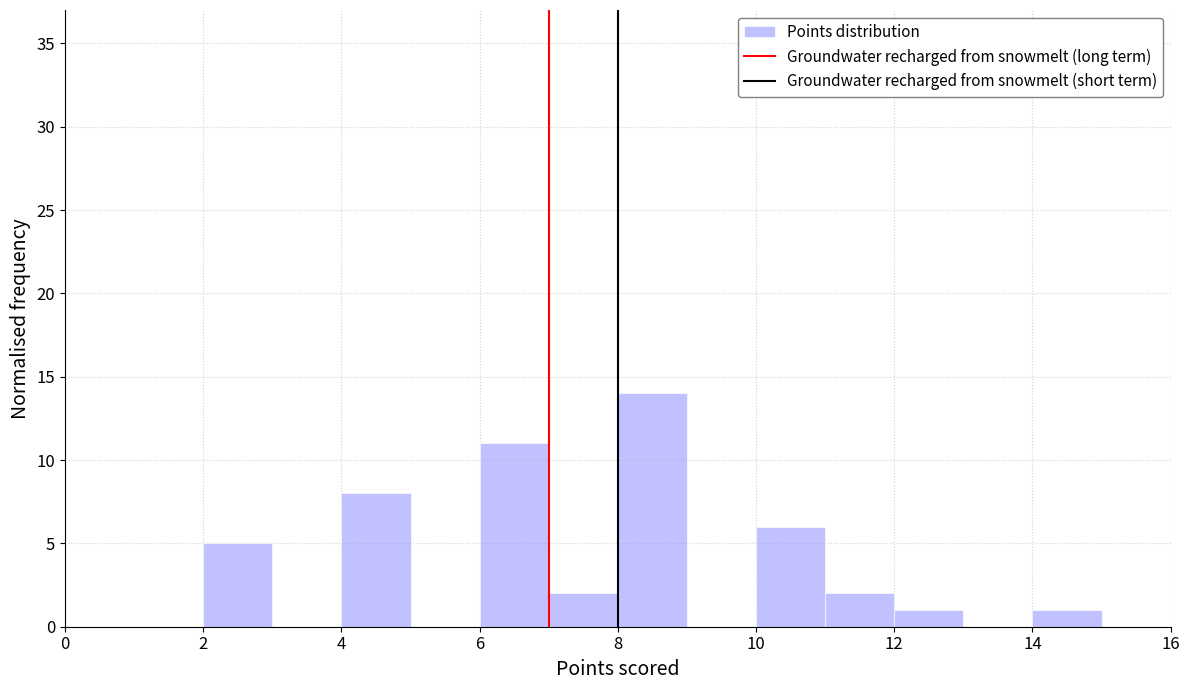

Which range on the x-axis has the tallest bar?

8 to 9